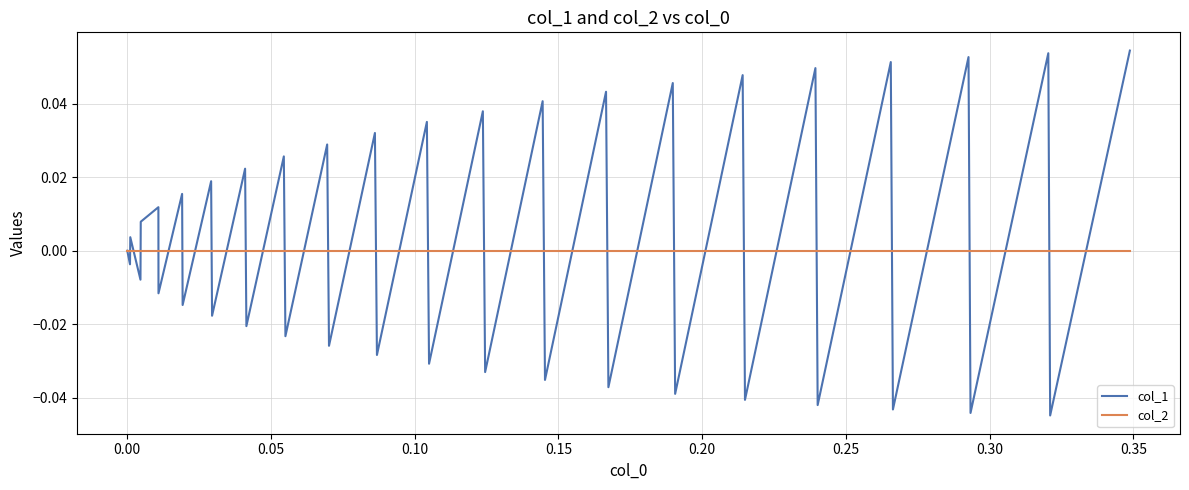

Rank the series by their maximum value, from highest to lowest.

col_1, col_2